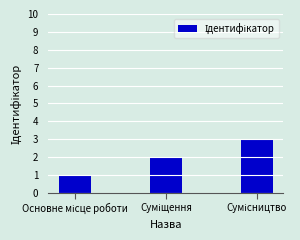

How many bars are there in total?

3